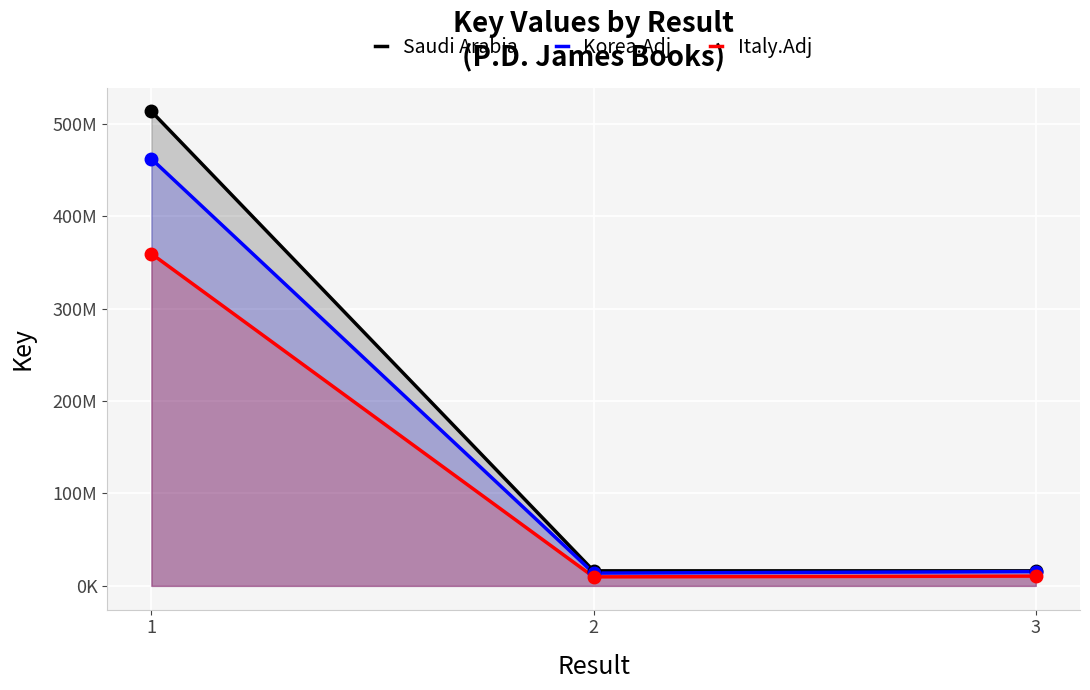

What is the total value across all series at 1?

1334685138.8